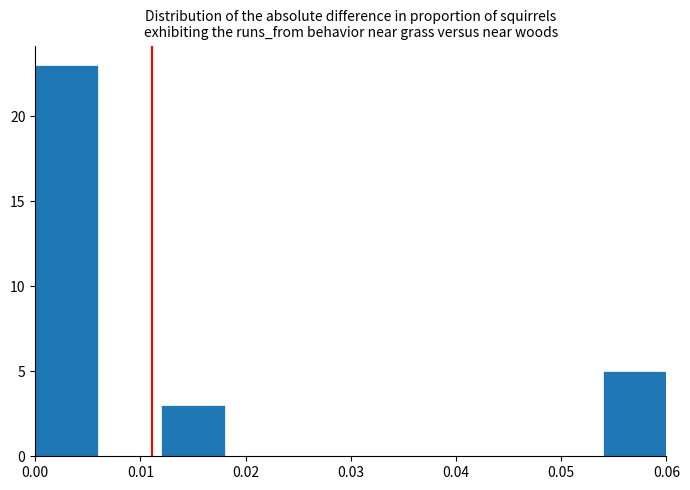

Reading left to right, list every bar in this chart as the range it spans on the x-axis followed by its height. The values are not printed on the chart, so give them approximately, as read against the axis.

0.000 to 0.006: 23
0.006 to 0.012: 0
0.012 to 0.018: 3
0.018 to 0.024: 0
0.024 to 0.030: 0
0.030 to 0.036: 0
0.036 to 0.042: 0
0.042 to 0.048: 0
0.048 to 0.054: 0
0.054 to 0.060: 5